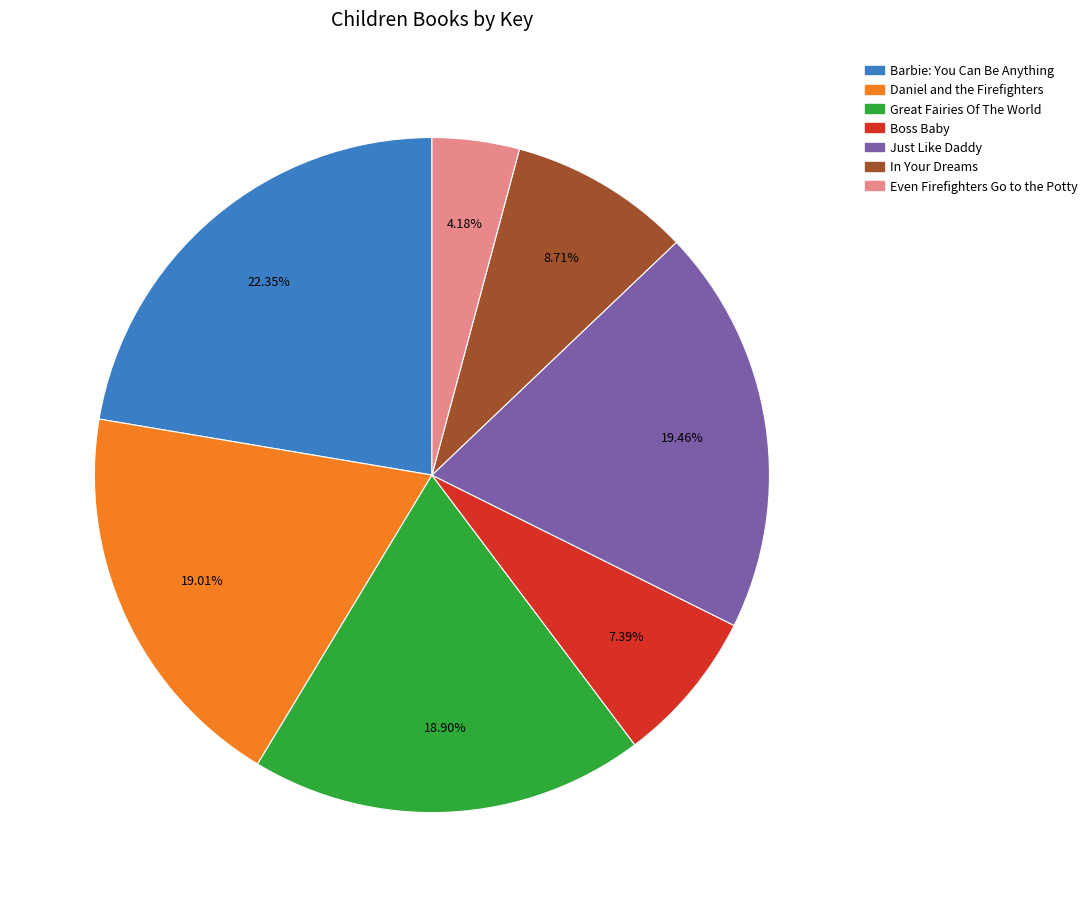

How many slices are in this pie chart?

7